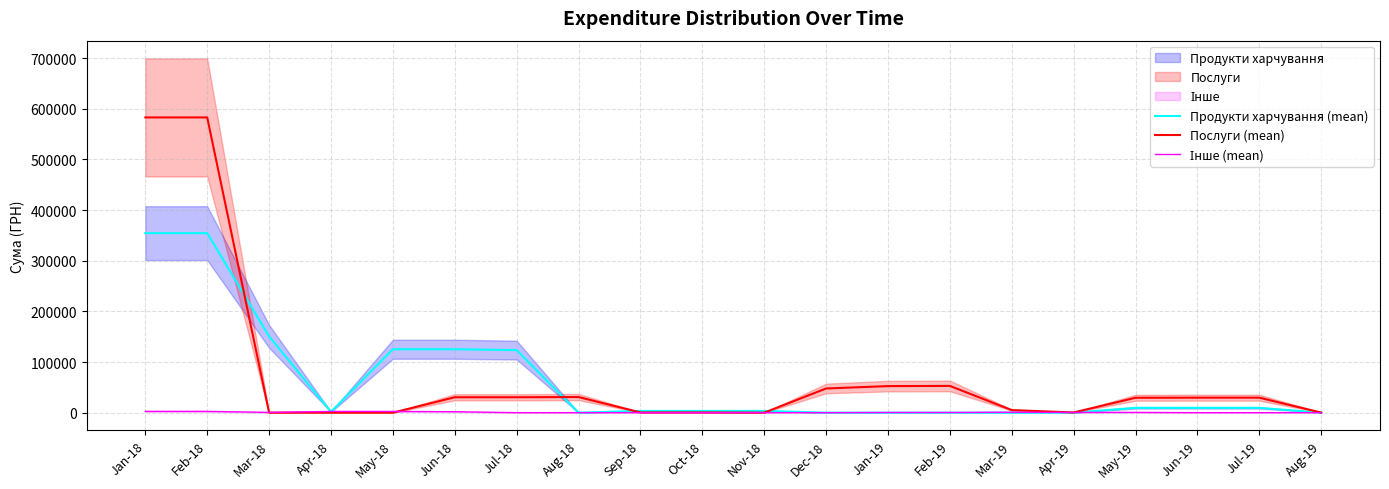

What is the total value across all series at Aug-19?

151.8